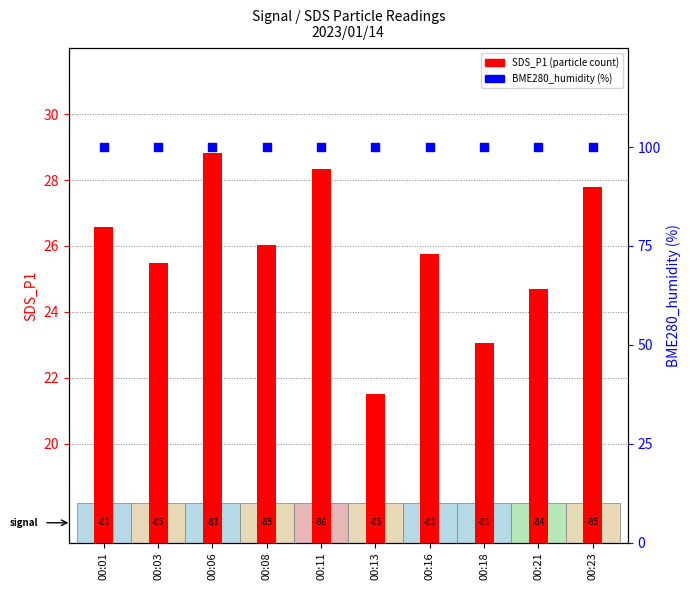

What is the total value across all series at 00:06?

128.8